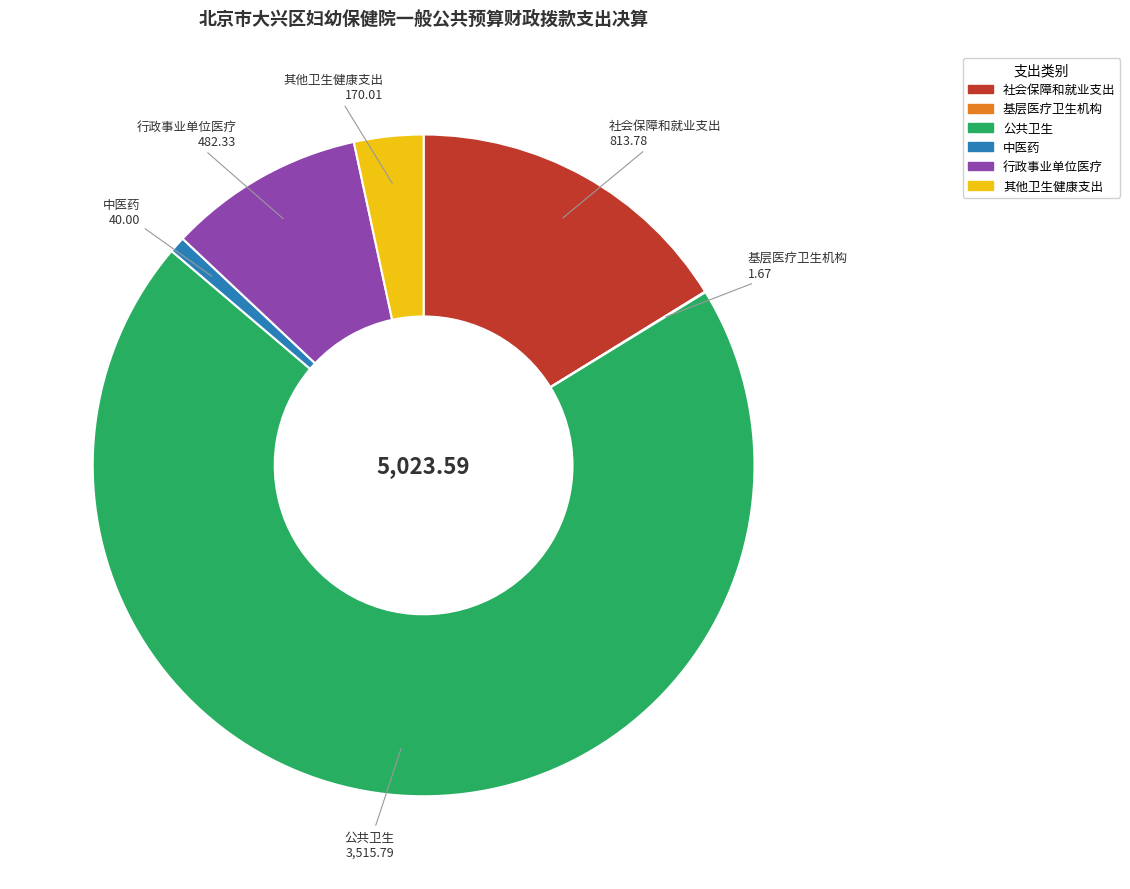

Combined, do 中医药 and 公共卫生 account for over 50%?

Yes